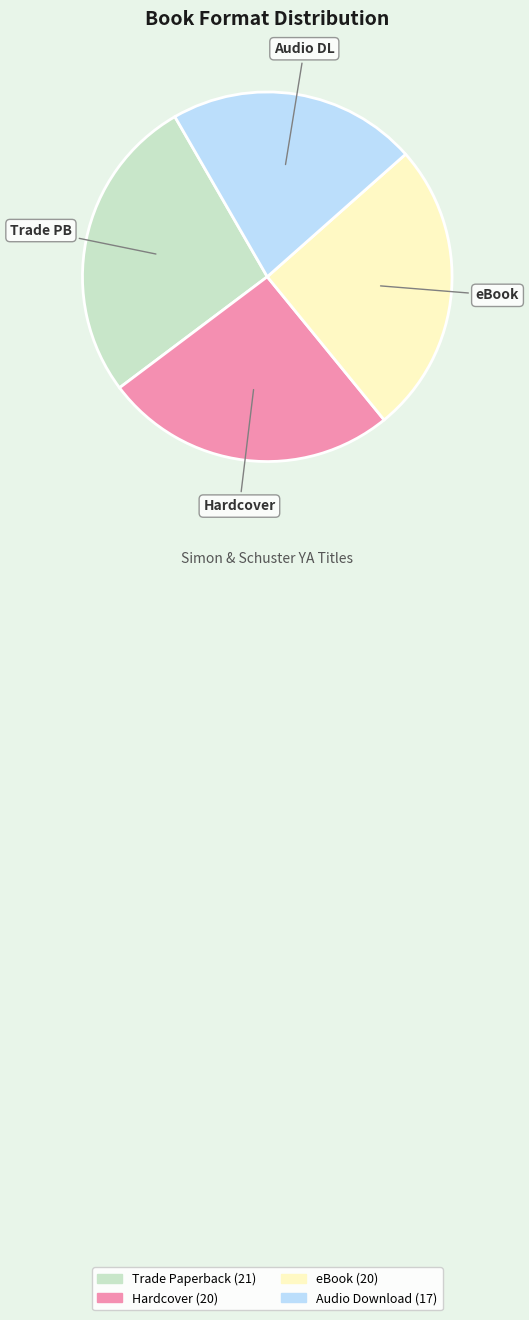

The Hardcover slice represents 15% of the pie. True or false?

False